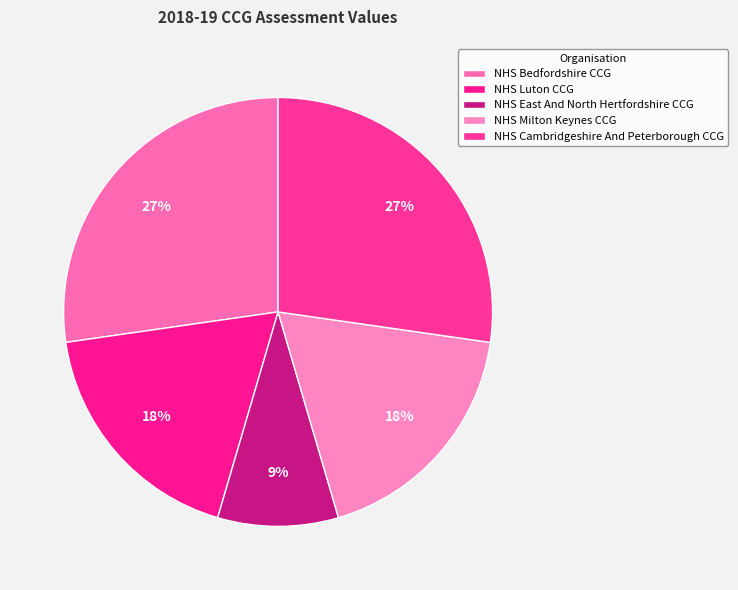

Rank the categories by value from highest to lowest.

NHS Bedfordshire CCG, NHS Cambridgeshire And Peterborough CCG, NHS Luton CCG, NHS Milton Keynes CCG, NHS East And North Hertfordshire CCG